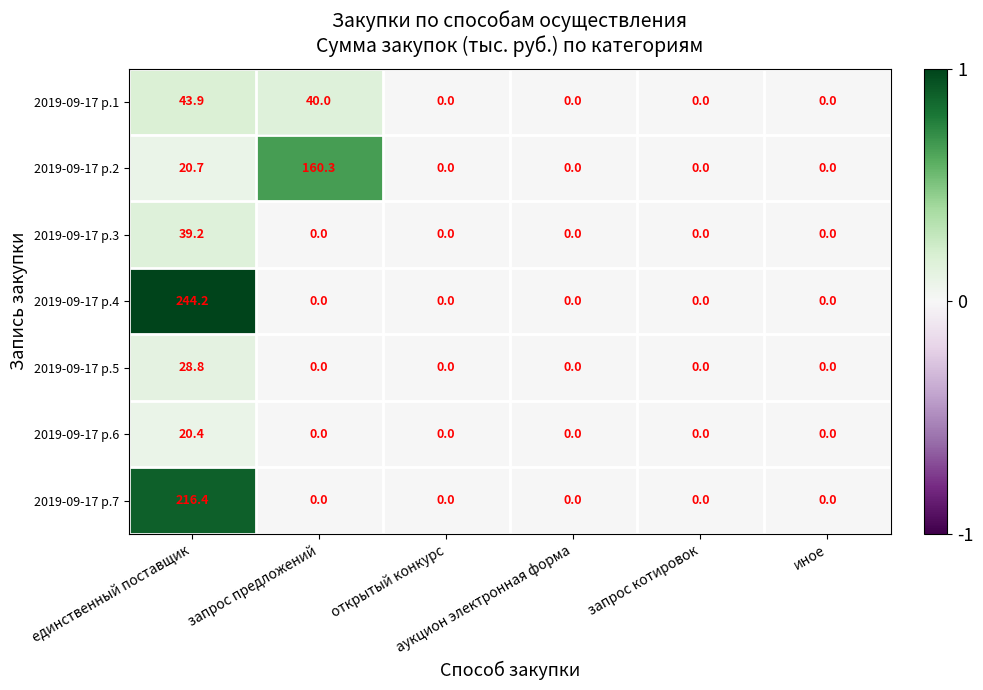

What is the greatest value displayed?

244.2